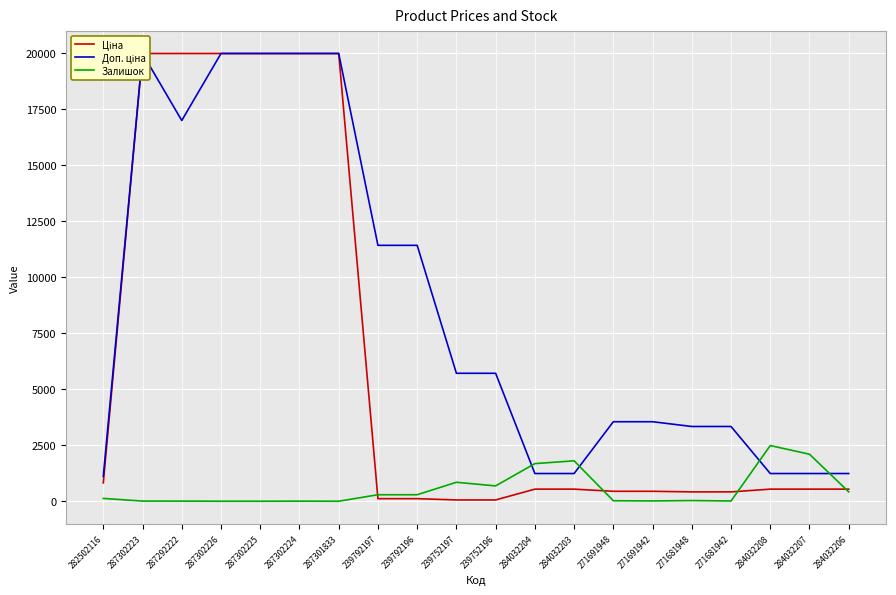

The Ціна series shows 146.9 at 271681942. True or false?

False